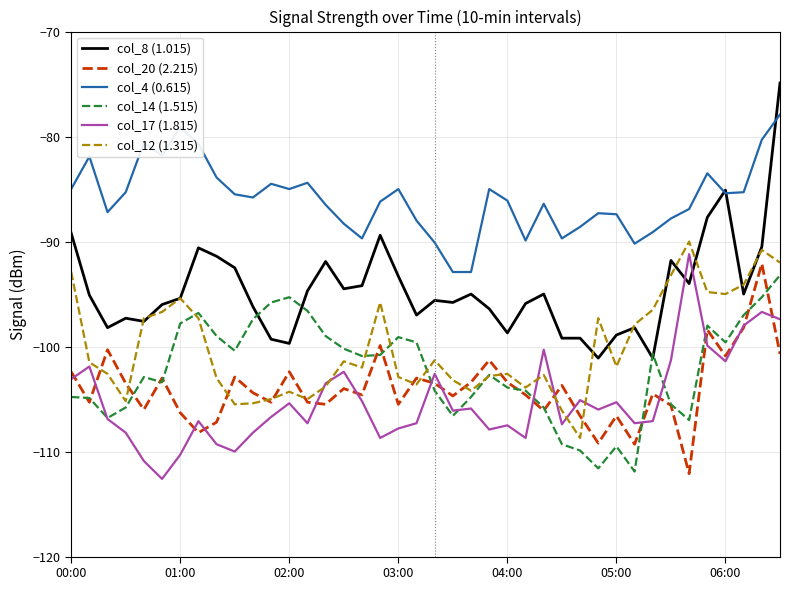

How many distinct data groups are displayed?

6